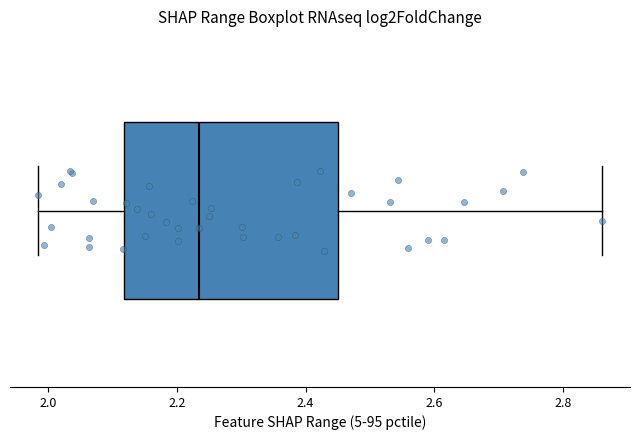

Transcribe this box plot: give where the median line is, the range the box spans, and where the two whiskers end, as read against the x-axis. The values are not printed on the chart, so give them approximately, as read against the axis.

median 2.24, box 2.12 to 2.46, whiskers 1.98 to 2.86